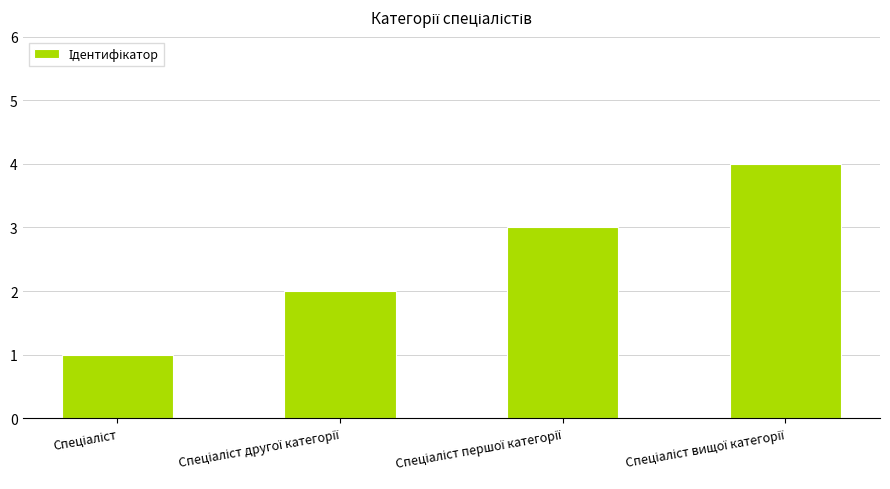

What is the greatest value displayed?

4